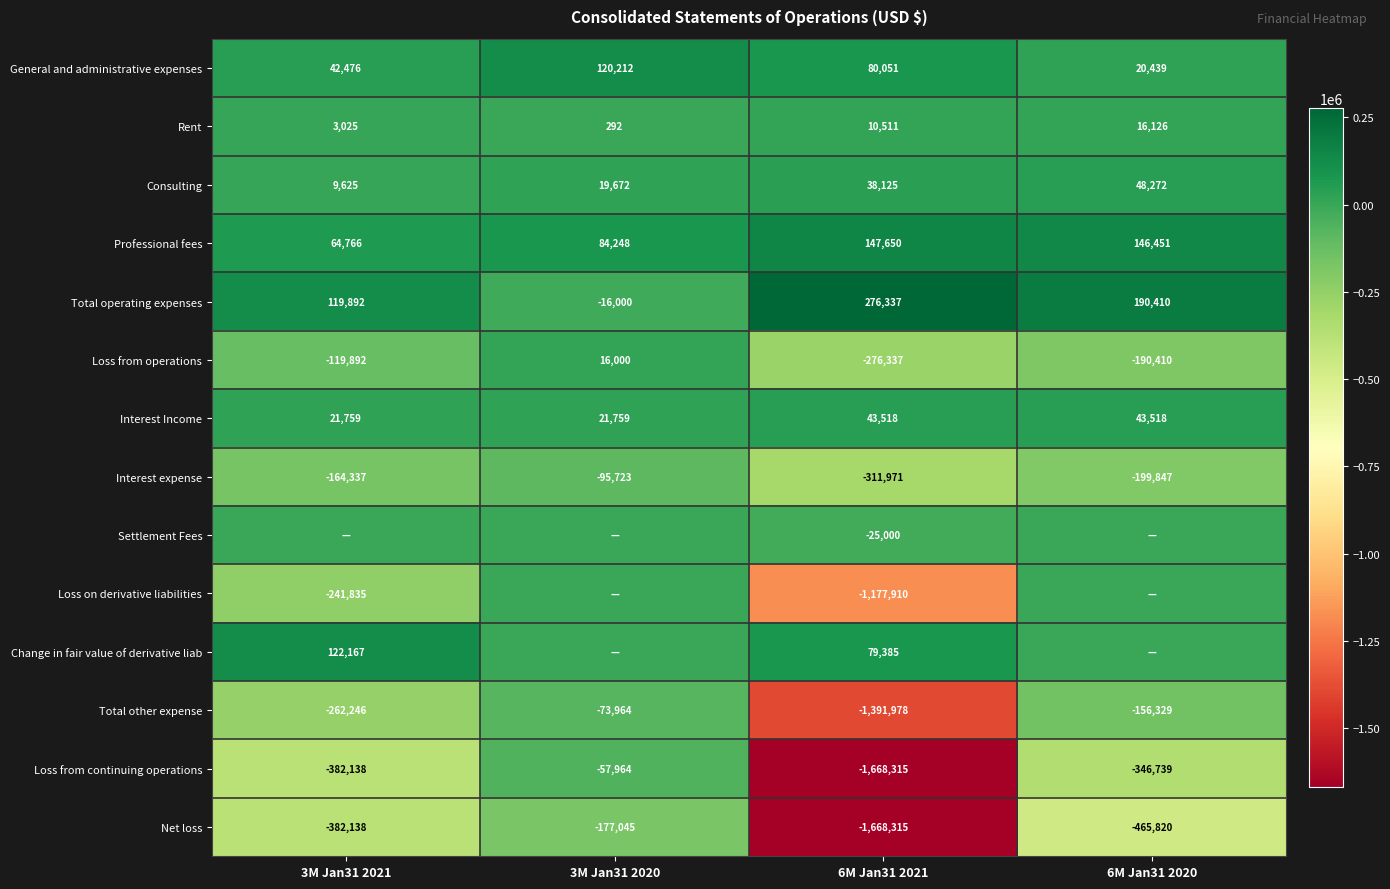

What is the difference between the maximum and minimum values in the Interest Income series?

21759